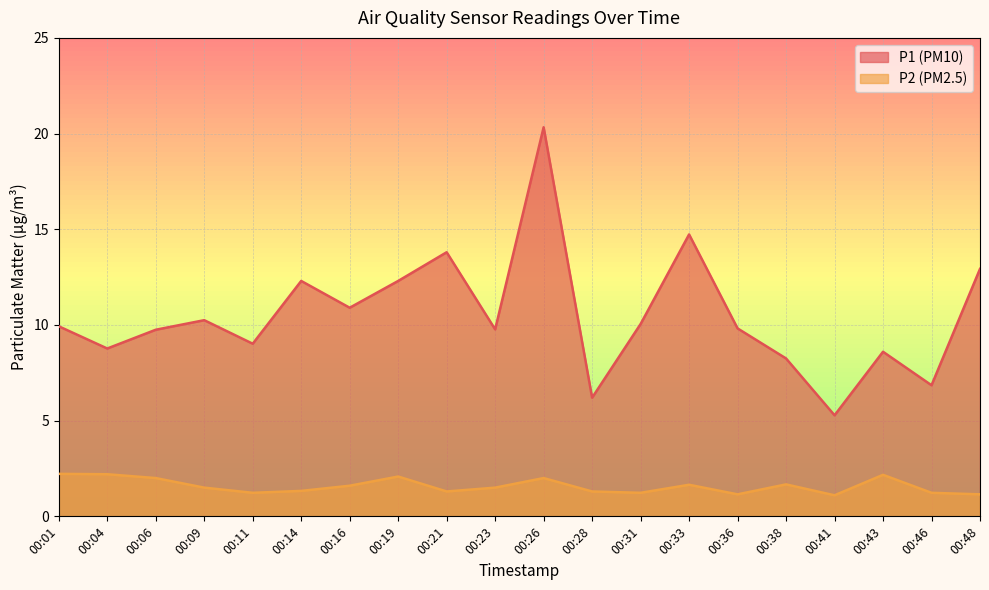

What is the value of the P2 point at the 19th from the left?

1.2